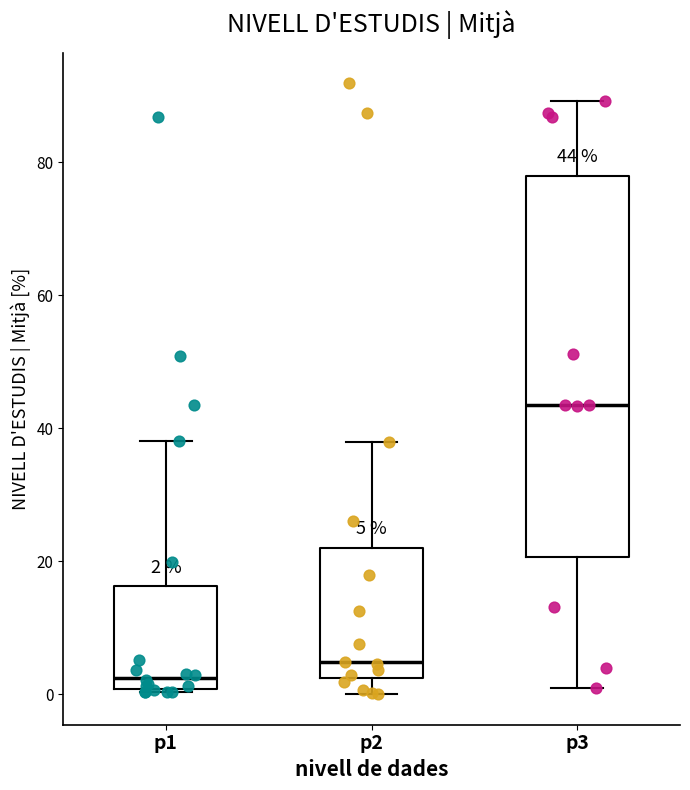

Which box is the tallest, from its lower edge to its upper edge?

p3